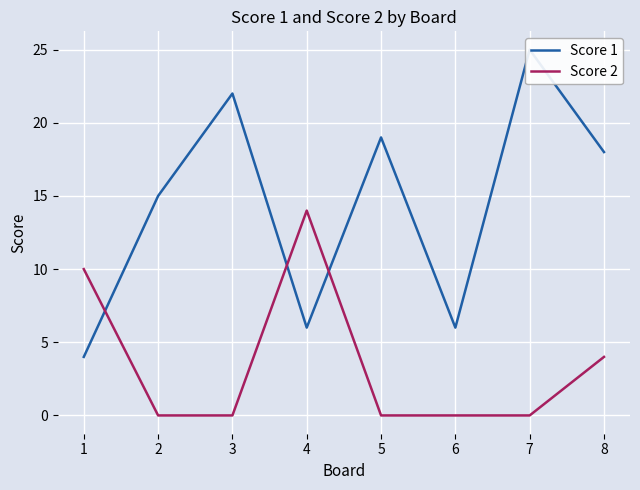

True or false: Score 1 and Score 2 intersect in this chart.

True